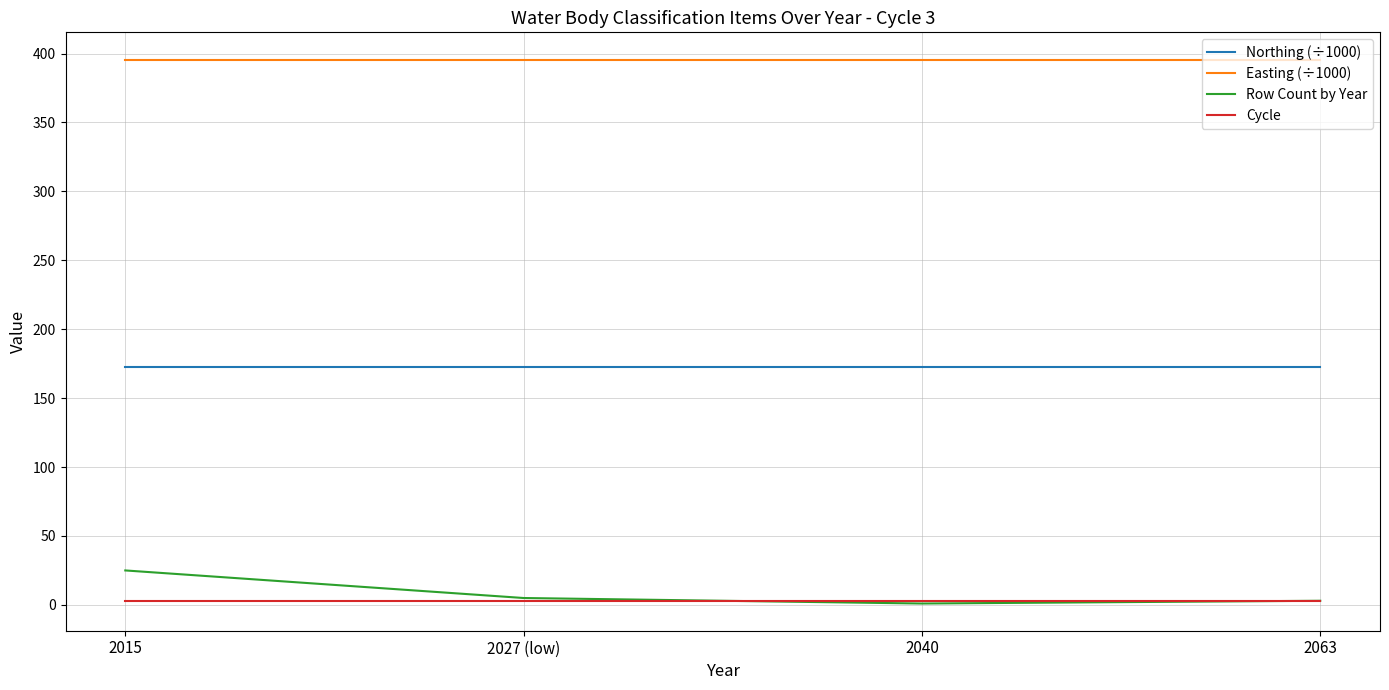

The Row Count by Year series shows 3.0 at 2063. True or false?

True